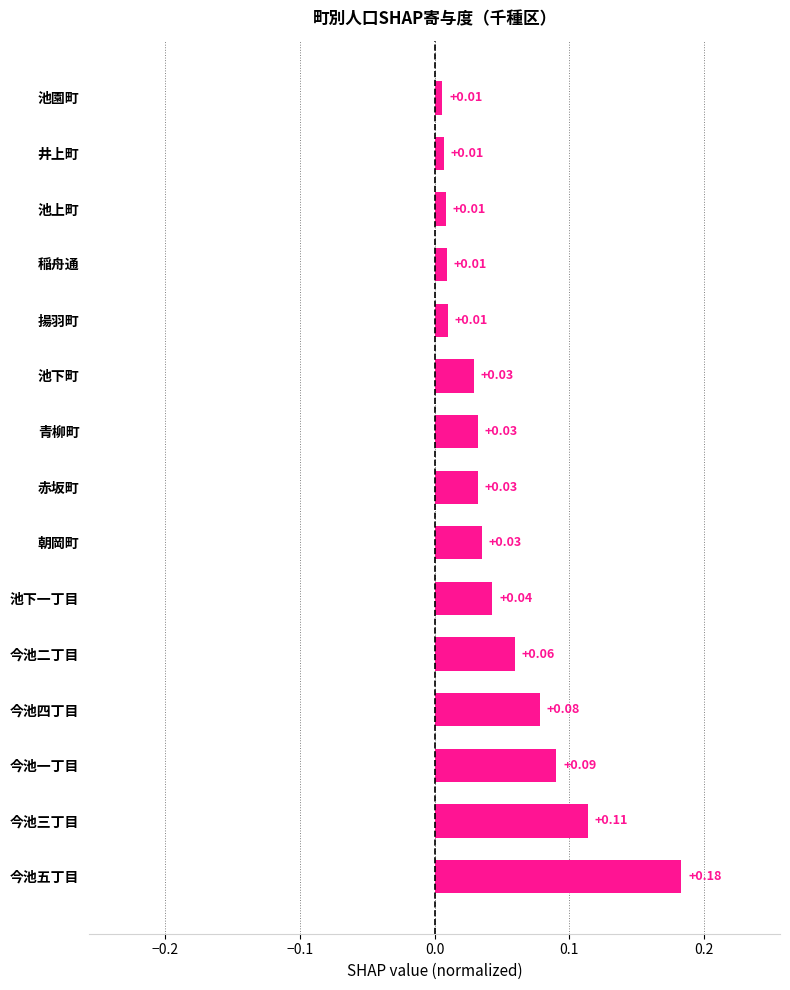

Are the bars horizontal?

Yes